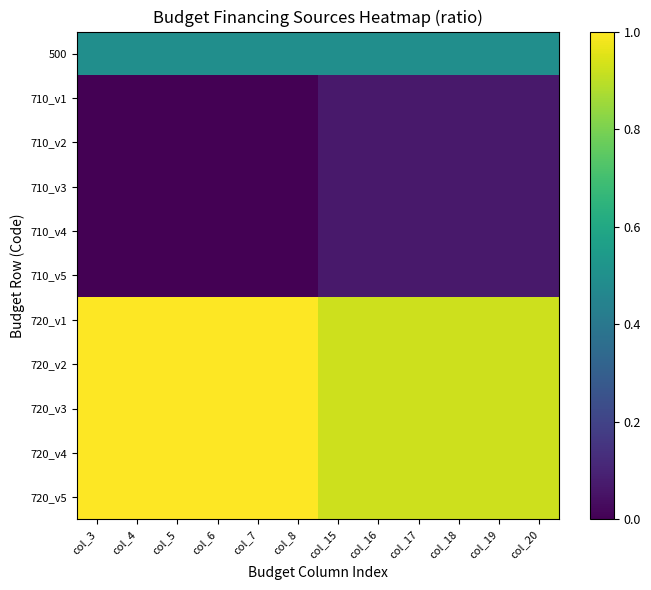

Which series changed the most between col_16 and col_20?

500